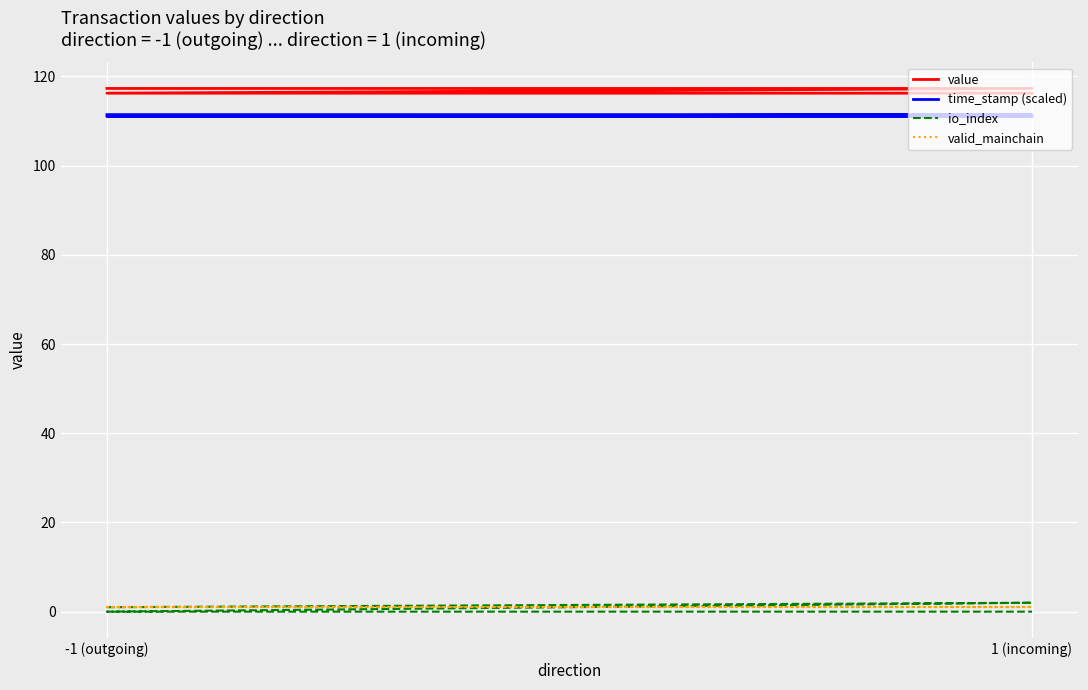

What is the difference between the second highest and second lowest values in the time_stamp (scaled) series?

0.4